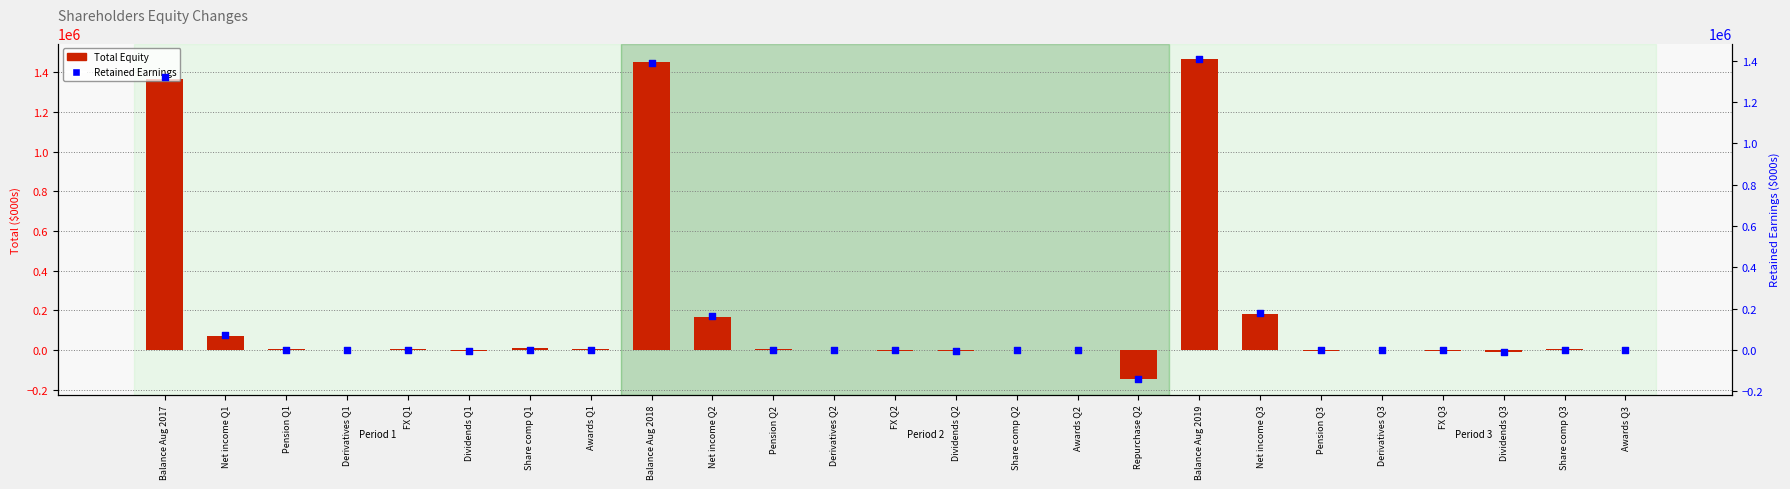

Which series has the largest total across all categories?

Total Equity